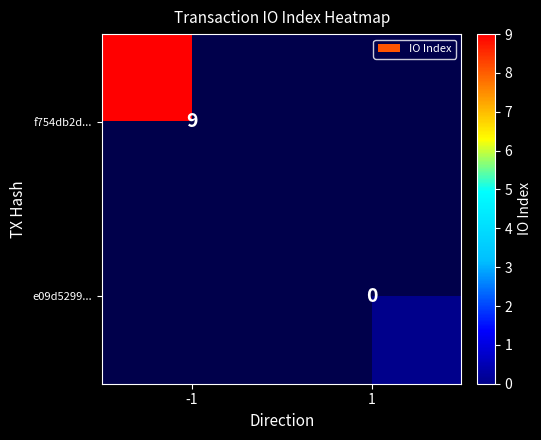

Is the value of f754db2d... at -1 greater than the value of e09d5299... at 1?

Yes